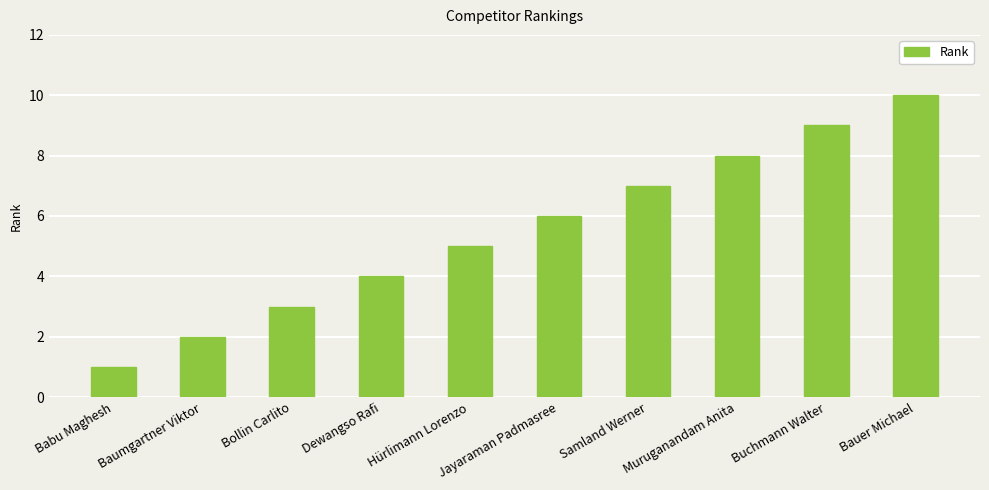

What is the change in value from Jayaraman Padmasree to Bauer Michael?

+4